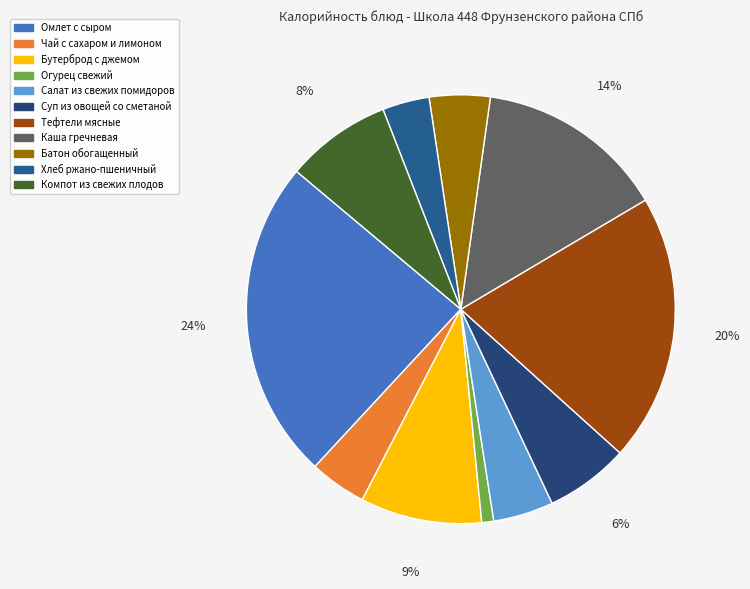

Is the sum of Бутерброд с джемом and Каша гречневая greater than half?

No